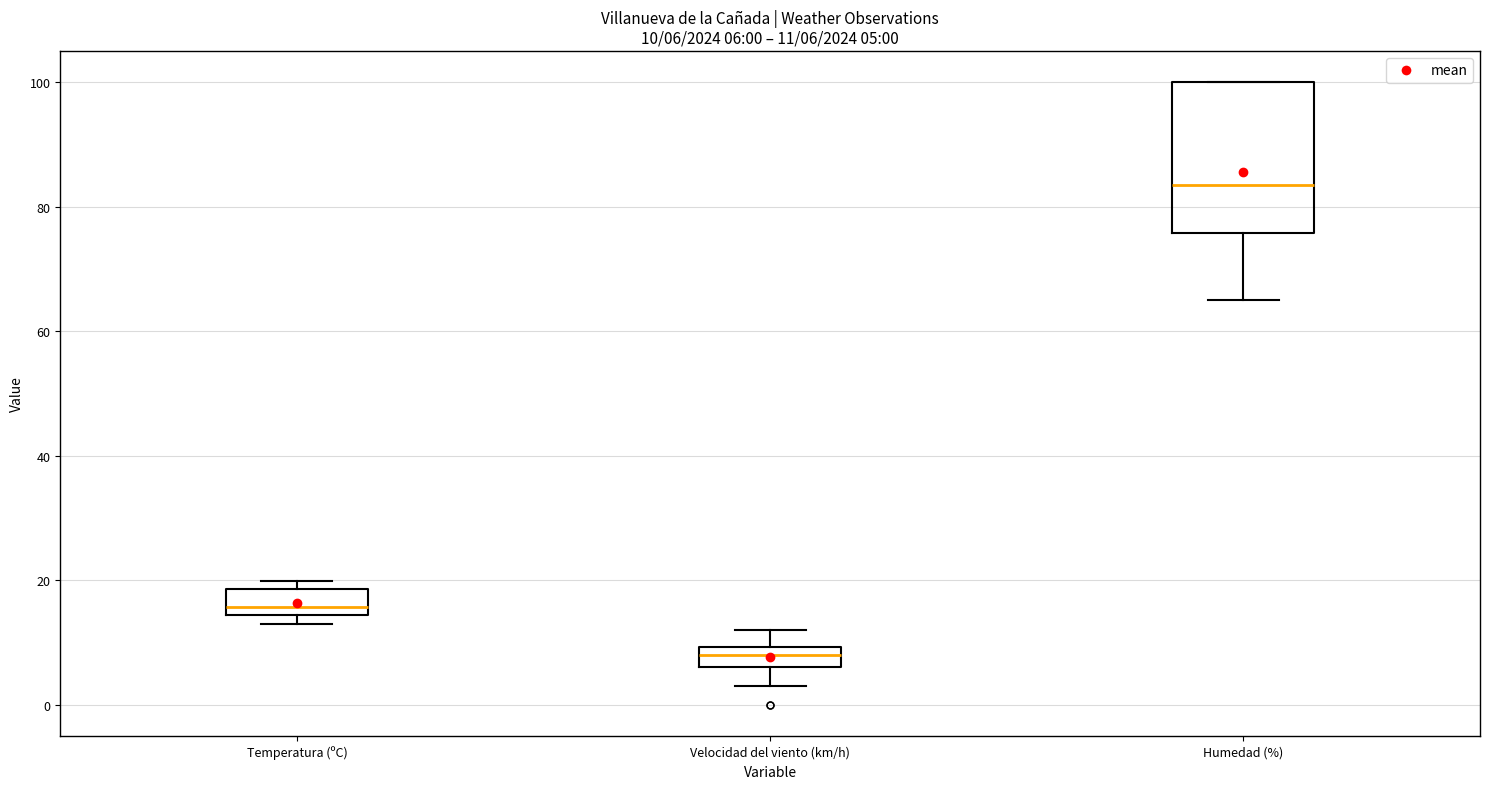

Which box has the lowest median line?

Velocidad del viento (km/h)